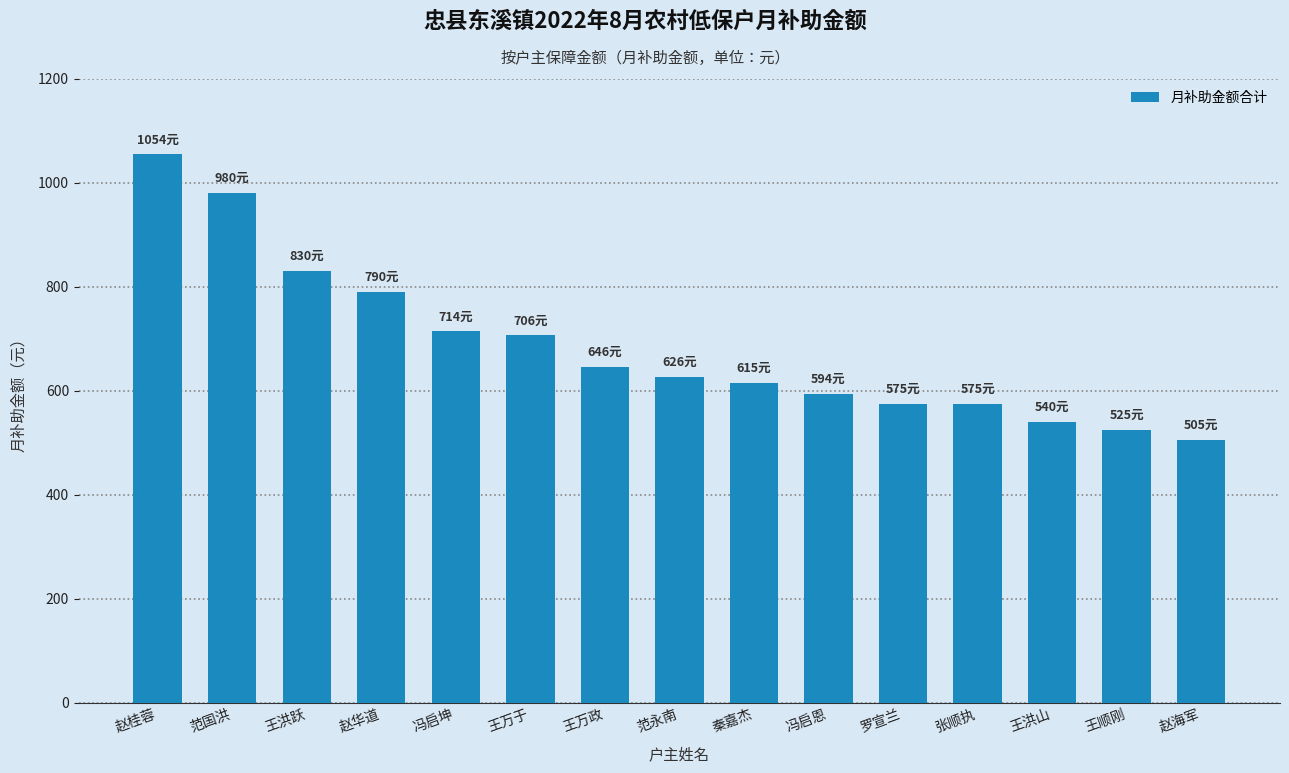

What is the sum of all values?

10275